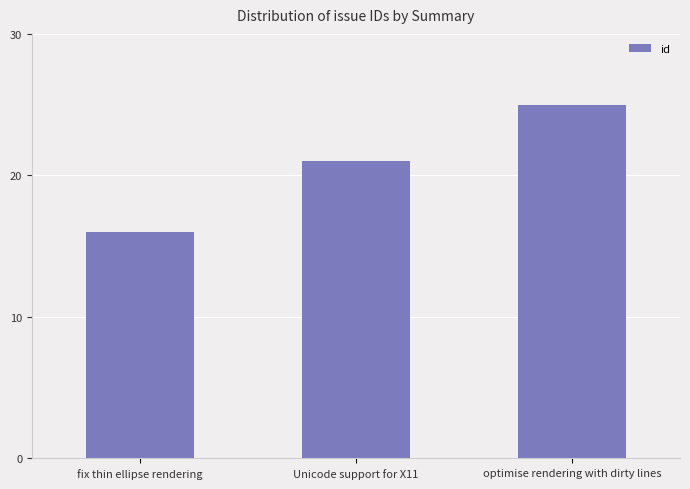

List the labels in order of value, smallest first.

fix thin ellipse rendering, Unicode support for X11, optimise rendering with dirty lines